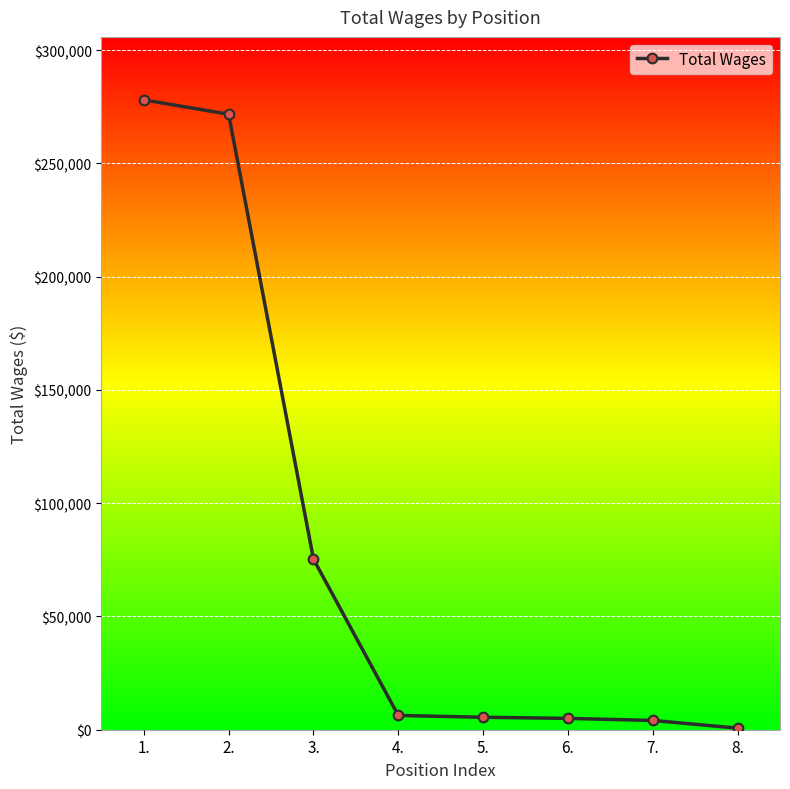

What position from the right is 4.?

5